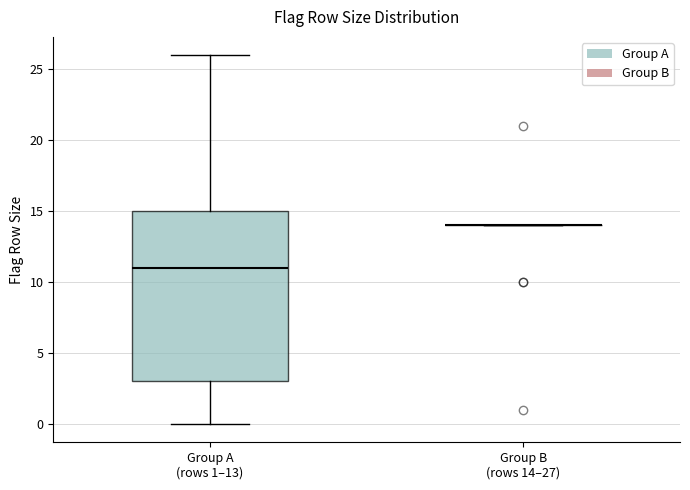

Reading left to right, transcribe this box plot: for each box, give where its median line is, the range the box spans, and where its two whiskers end, as read against the y-axis. The values are not printed on the chart, so give them approximately, as read against the axis.

Group A (rows 1–13): median 11, box 3 to 15, whiskers 0 to 26
Group B (rows 14–27): box collapsed to a line at 14, whiskers 14 to 14